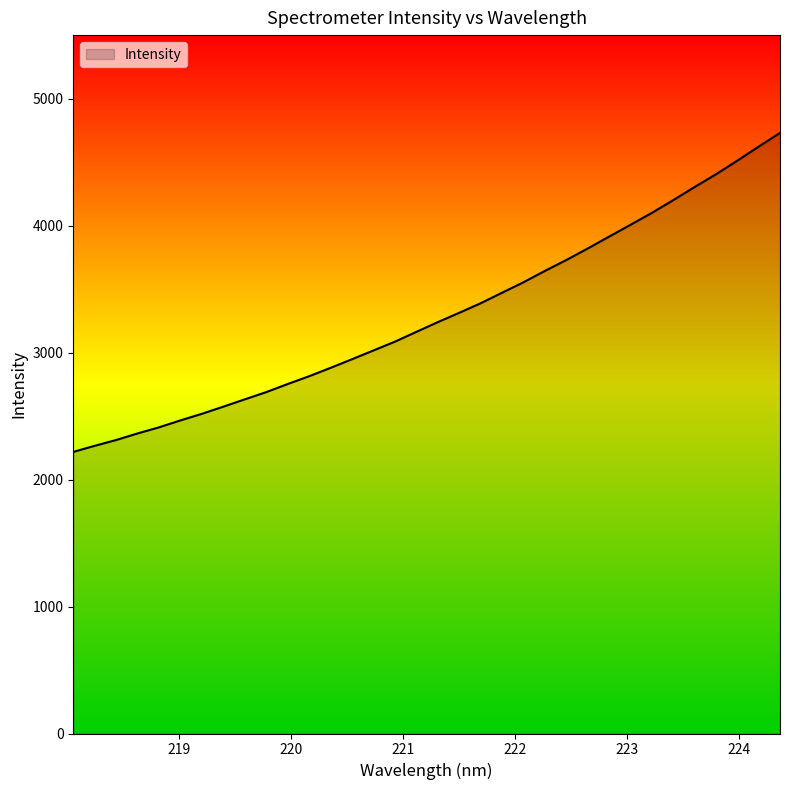

Reading left to right, what are all the values shown in this chart?

2217.8	2265.7	2311.4	2363.2	2411.2	2465.9	2517.7	2574.1	2631.6	2688.4	2752.2	2813.5	2879.5	2947.3	3016.3	3085.4	3162.5	3238.9	3312.4	3387.5	3470.3	3552.8	3642.1	3727.9	3818.4	3912.1	4005.2	4099.3	4199.6	4303.1	4403.6	4510.8	4621.7	4730.0